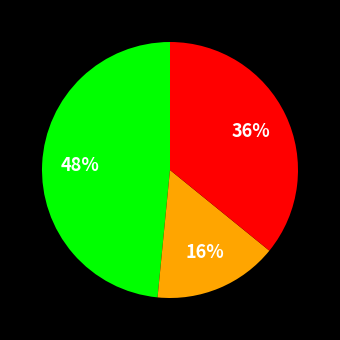

Is there any slice that represents more than half of the pie?

No